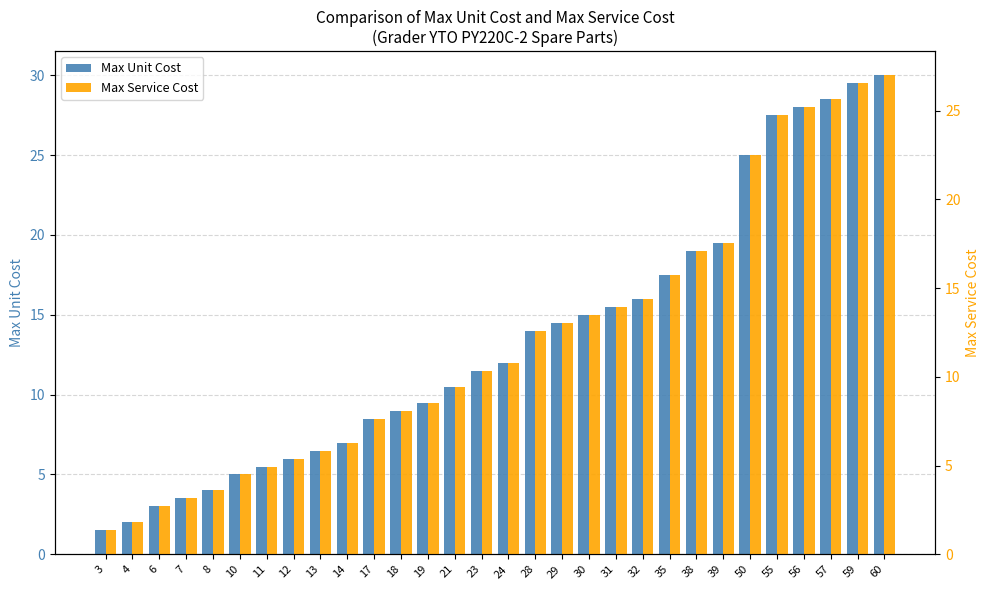

The Max Service Cost series shows 18.0 at 30. True or false?

False